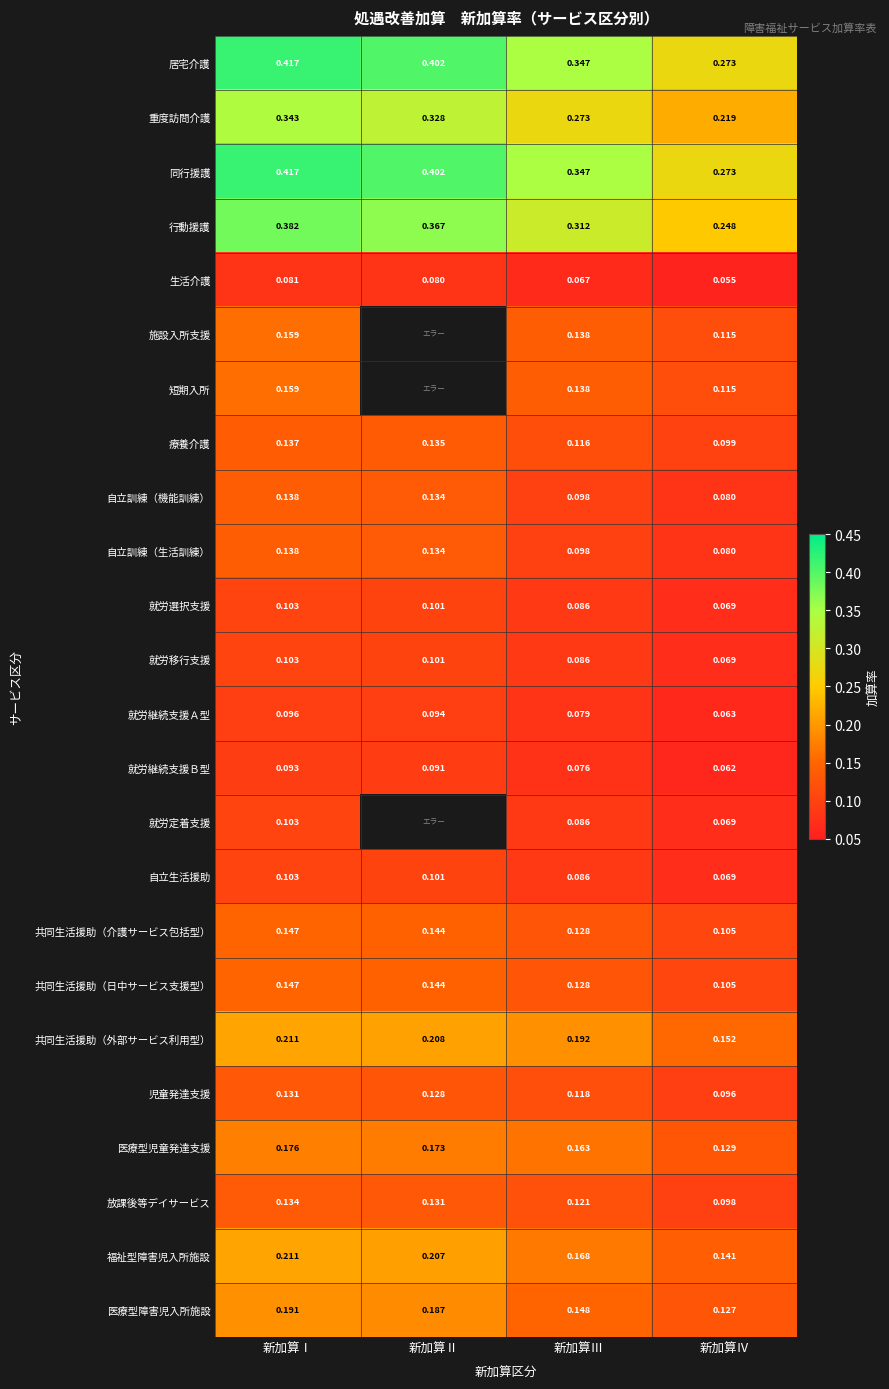

Which category has the highest value in the 行動援護 series?

新加算Ⅰ